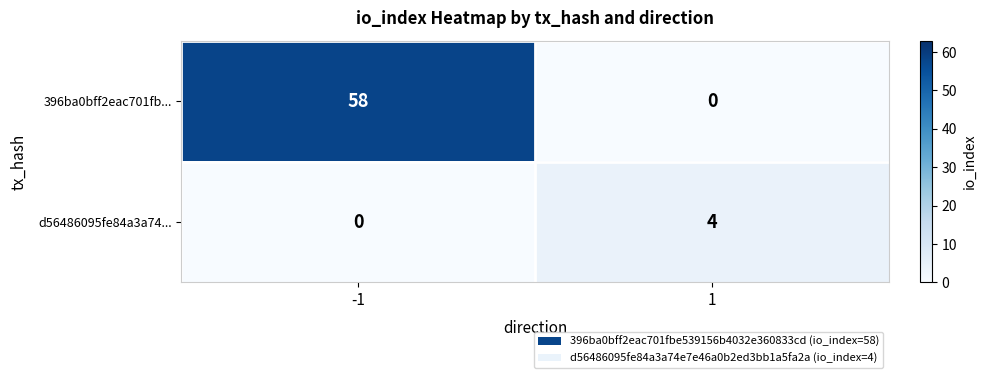

What is the total value across all series at 1?

4